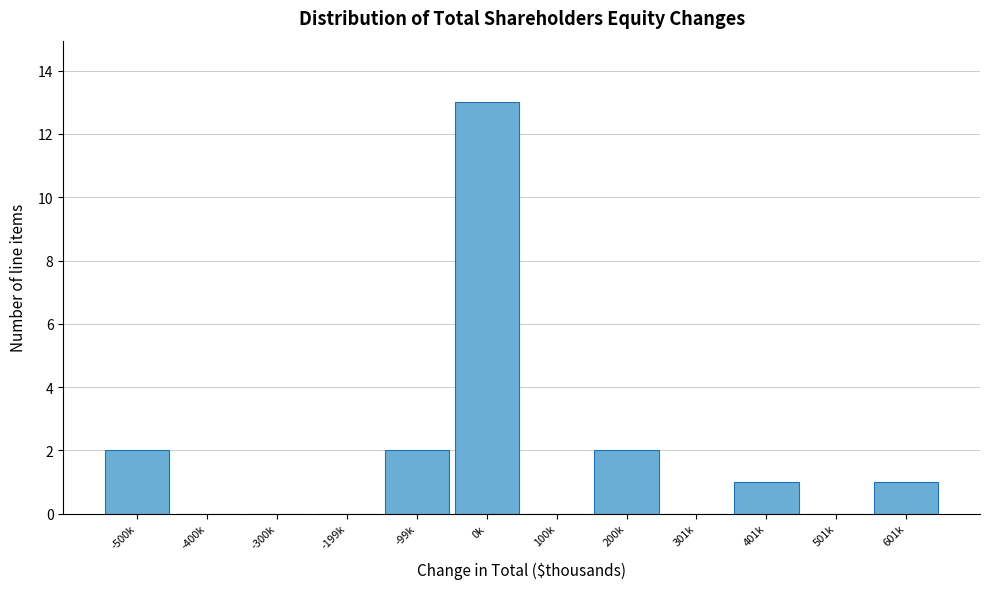

Reading left to right, what are all the values shown in this chart?

-500k=2	-400k=0	-300k=0	-199k=0	-99k=2	0k=13	100k=0	200k=2	301k=0	401k=1	501k=0	601k=1